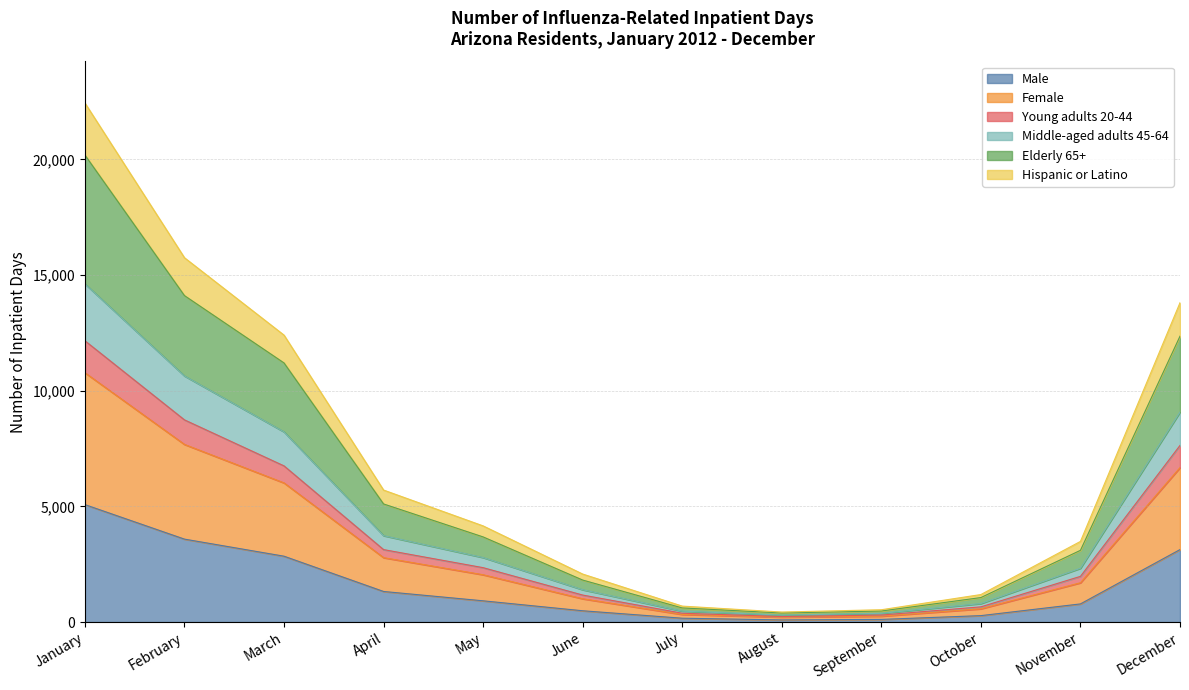

Does the chart have visible grid lines?

Yes